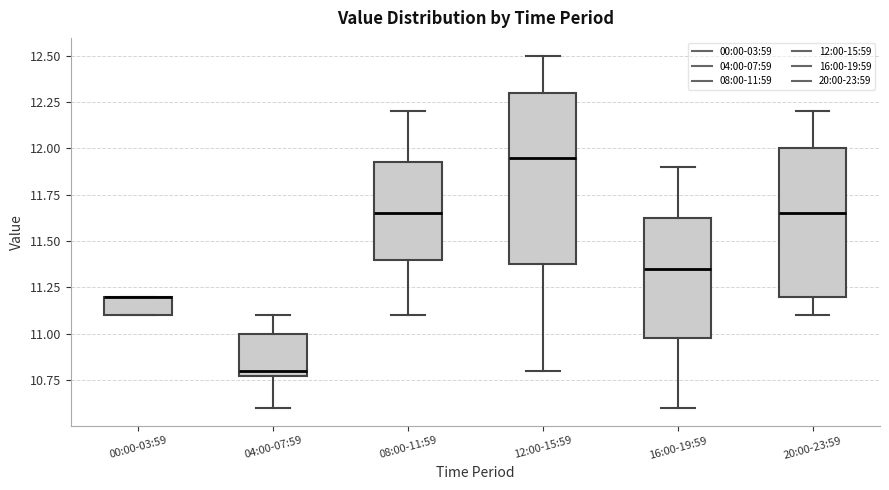

Comparing the boxes themselves (not the whiskers), which one is the tallest?

12:00-15:59